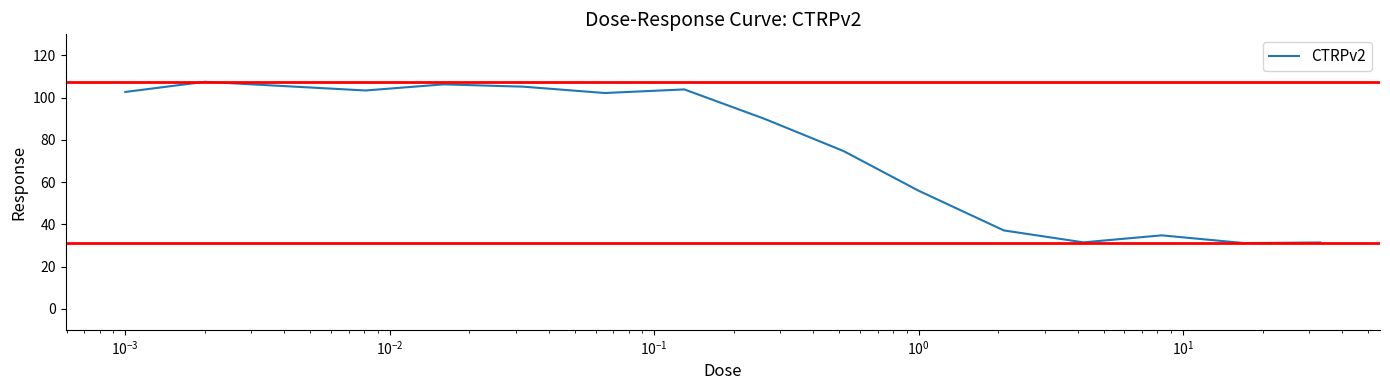

How many categories are shown in the chart?

15